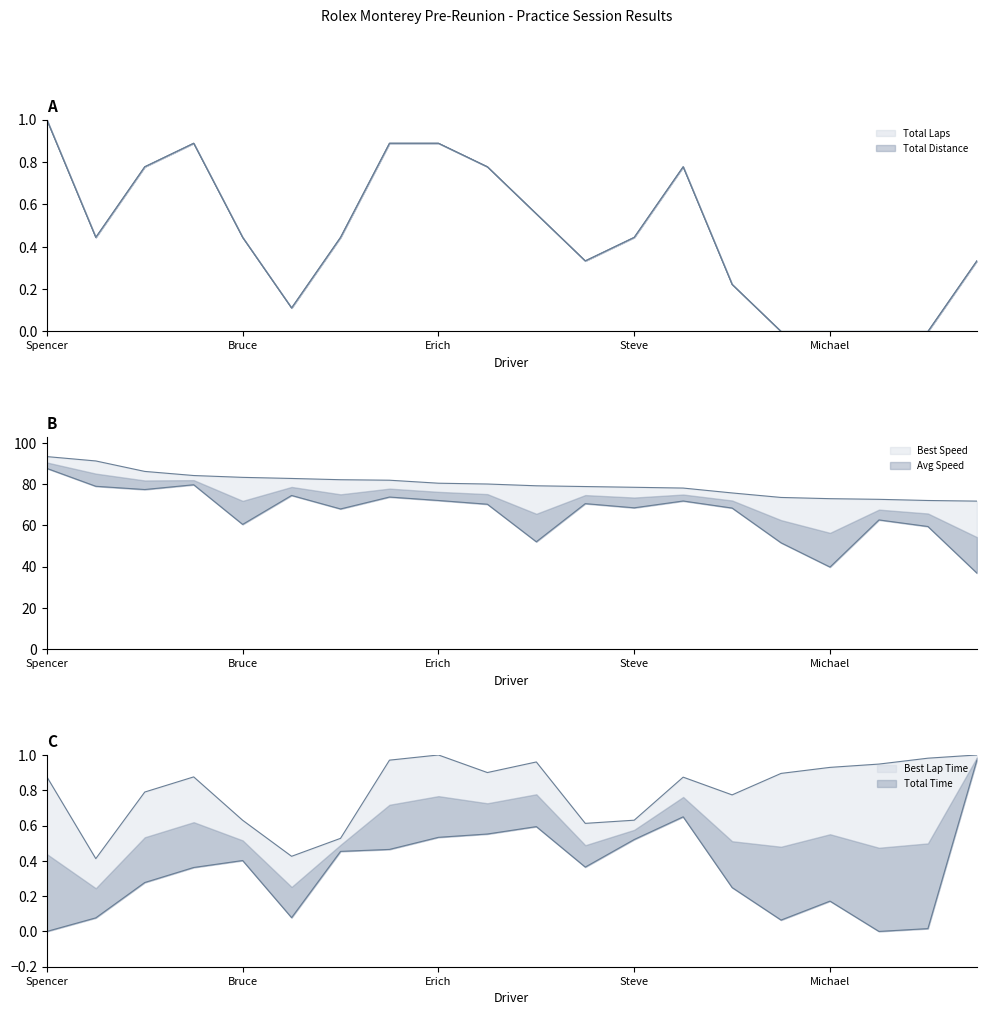

What is the maximum value shown in the chart?

93.4